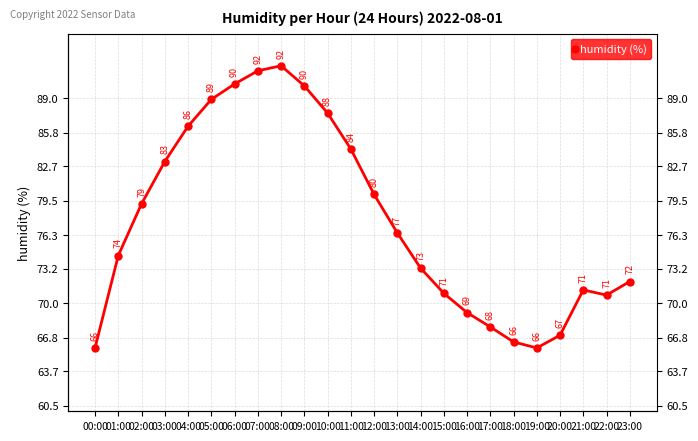

What is the sum of the values at 14:00 and 02:00?

152.5